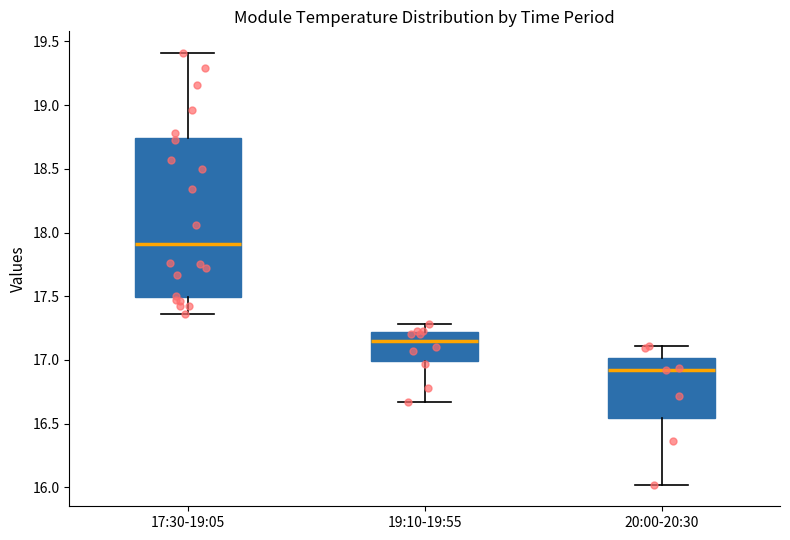

Where does the upper whisker of the box for 19:10-19:55 end on the y-axis? The values are not printed on the chart, so give them approximately, as read against the axis.

17.30